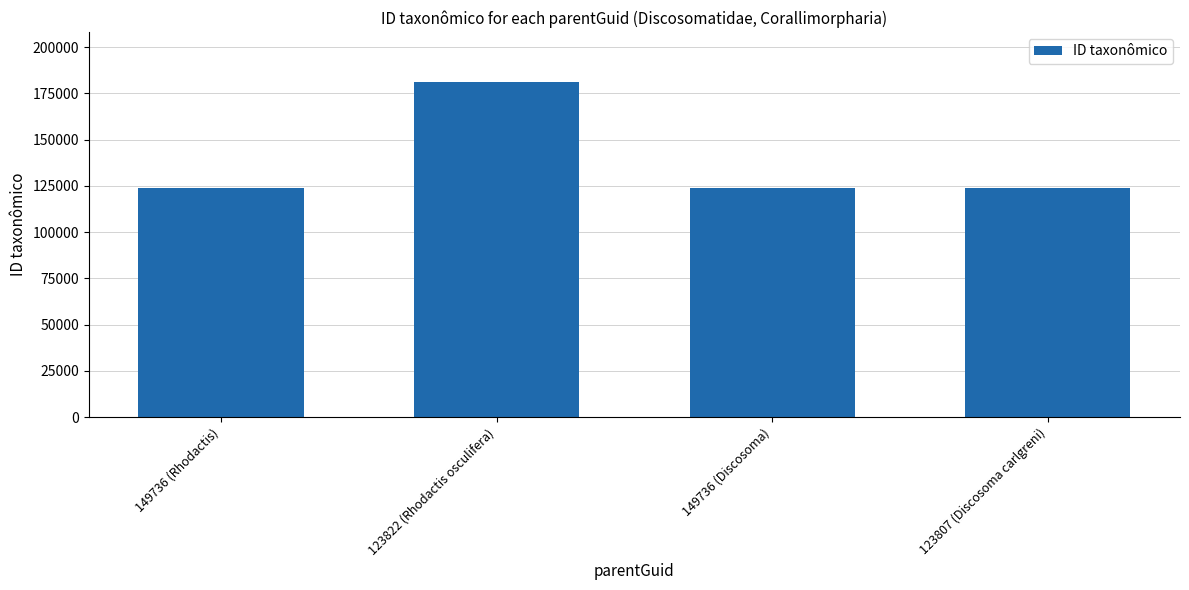

What is the value of the 2nd bar from the left?

181142